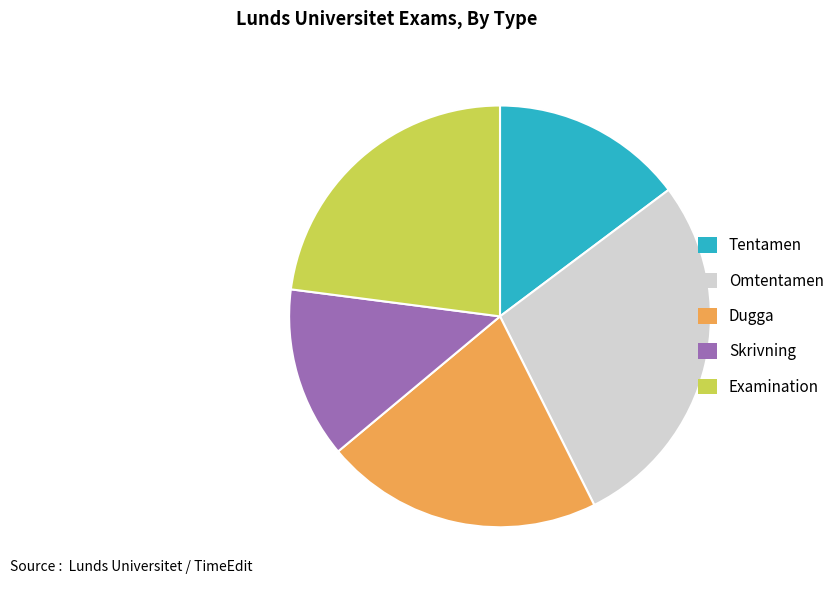

Is there any slice that represents more than half of the pie?

No